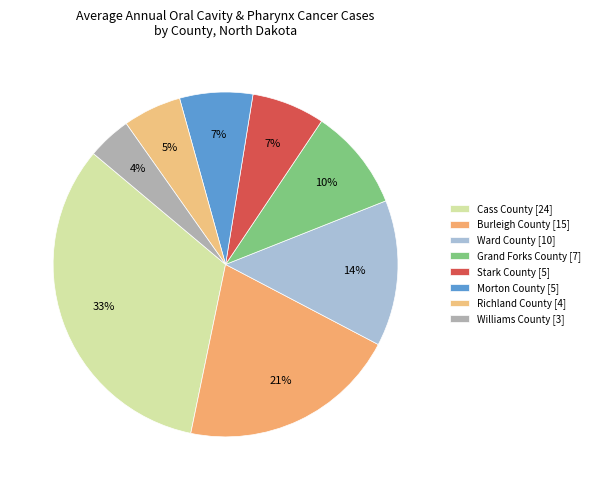

Which slice is the largest?

Cass County